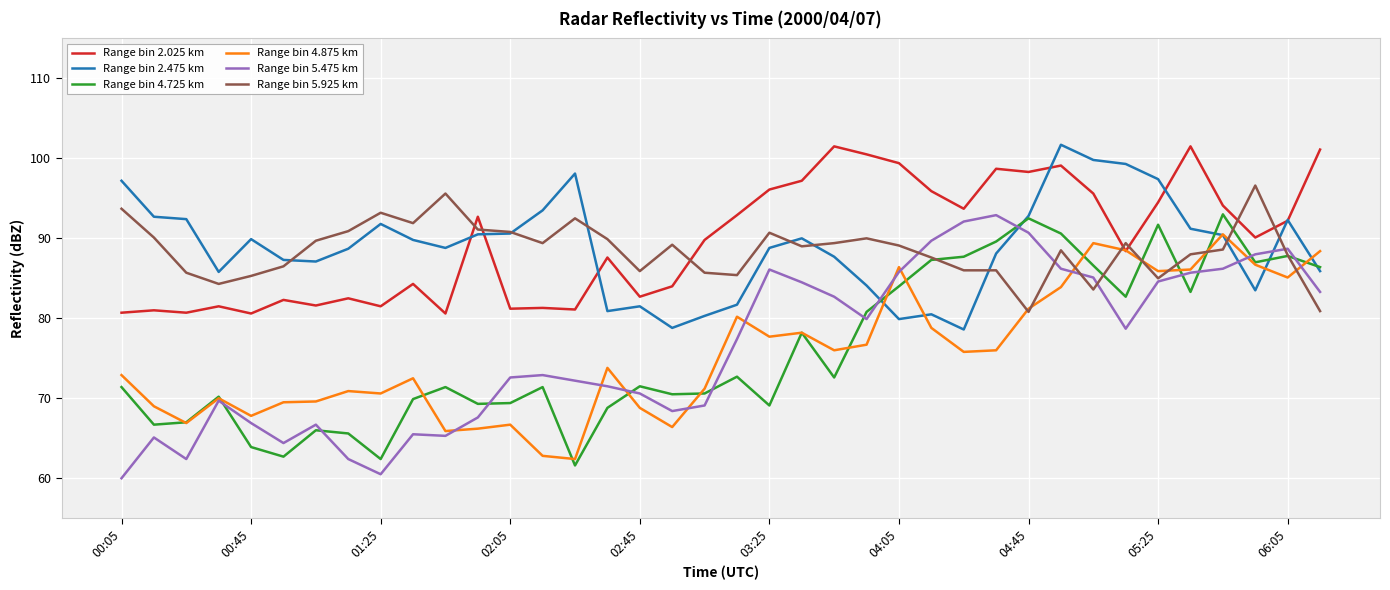

True or false: Range bin 2.025 km and Range bin 5.475 km cross at least once.

False